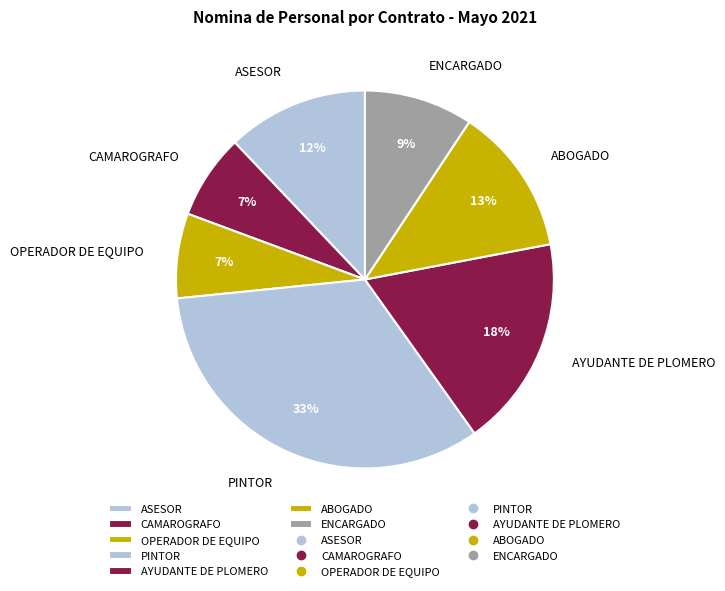

Count the number of slices in the pie.

7